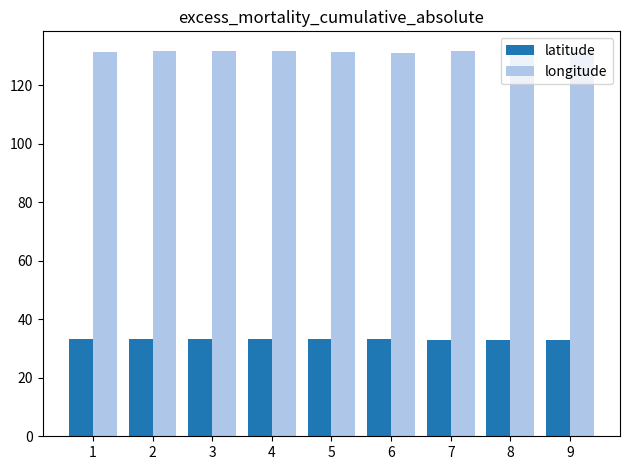

List the series in order of their overall mean, highest first.

longitude, latitude